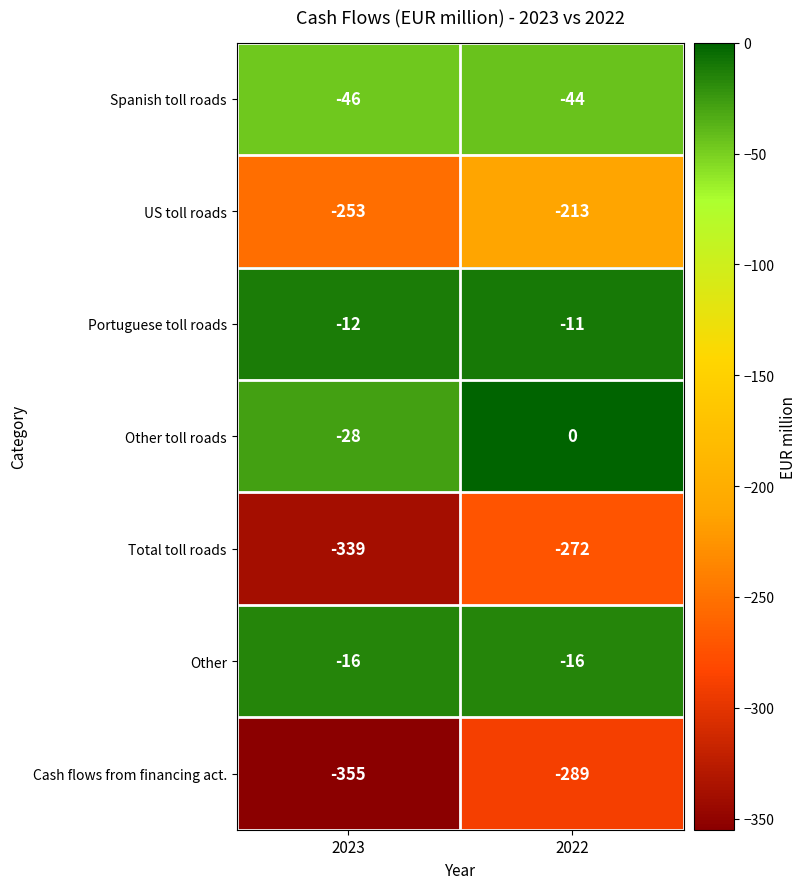

List the labels in order of Cash flows from financing act. value, largest first.

2022, 2023